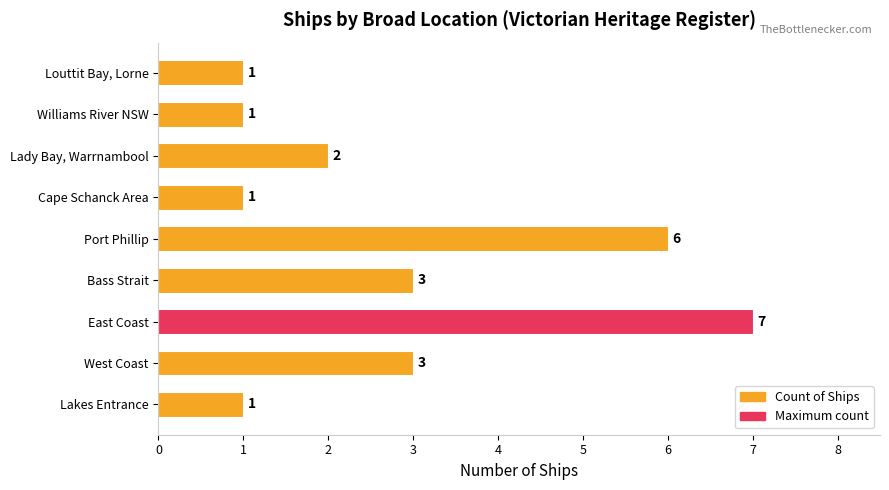

Approximately how many times larger is the value at Williams River NSW compared to Louttit Bay, Lorne?

1.0